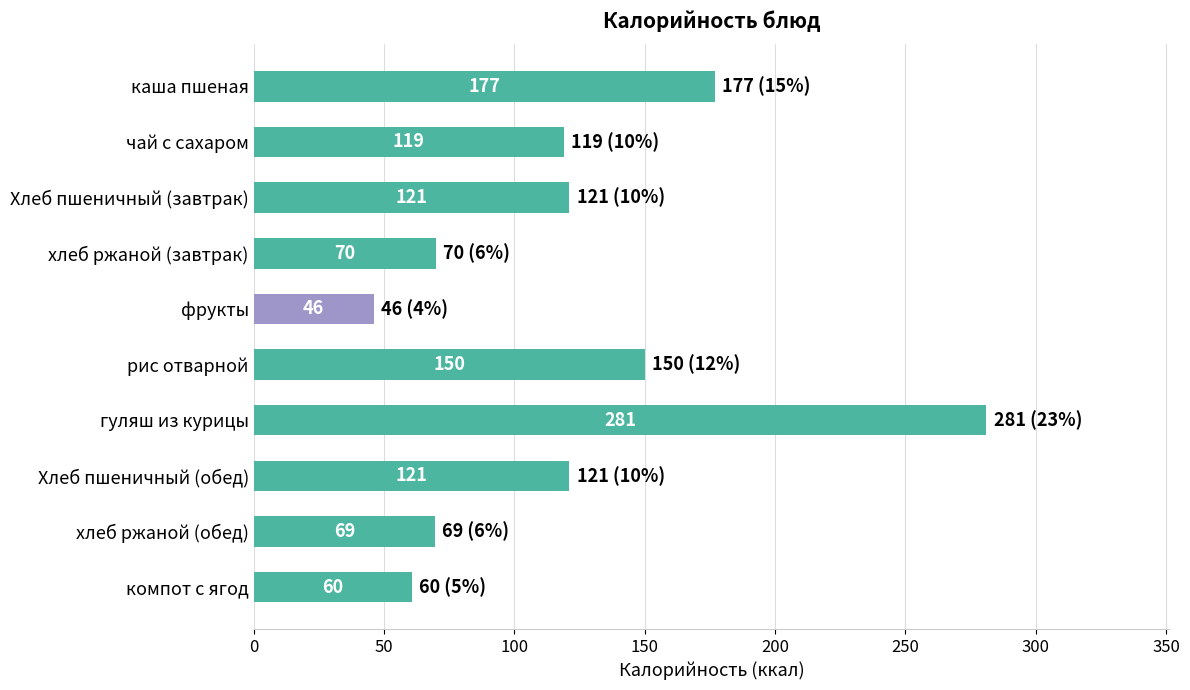

What is the change in value from хлеб ржаной (завтрак) to рис отварной?

+80.0